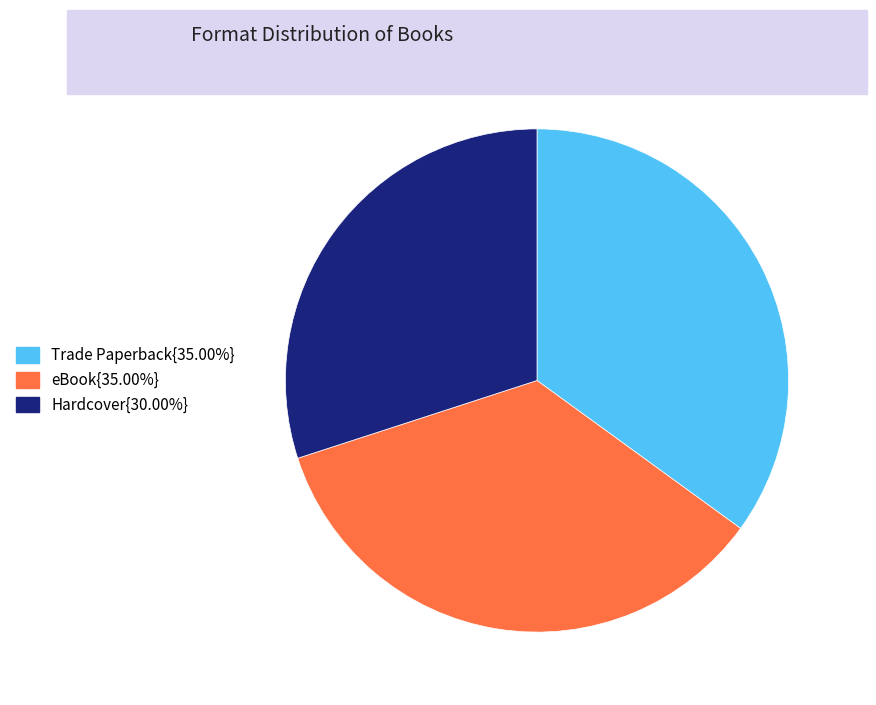

Does any single category account for the majority?

No